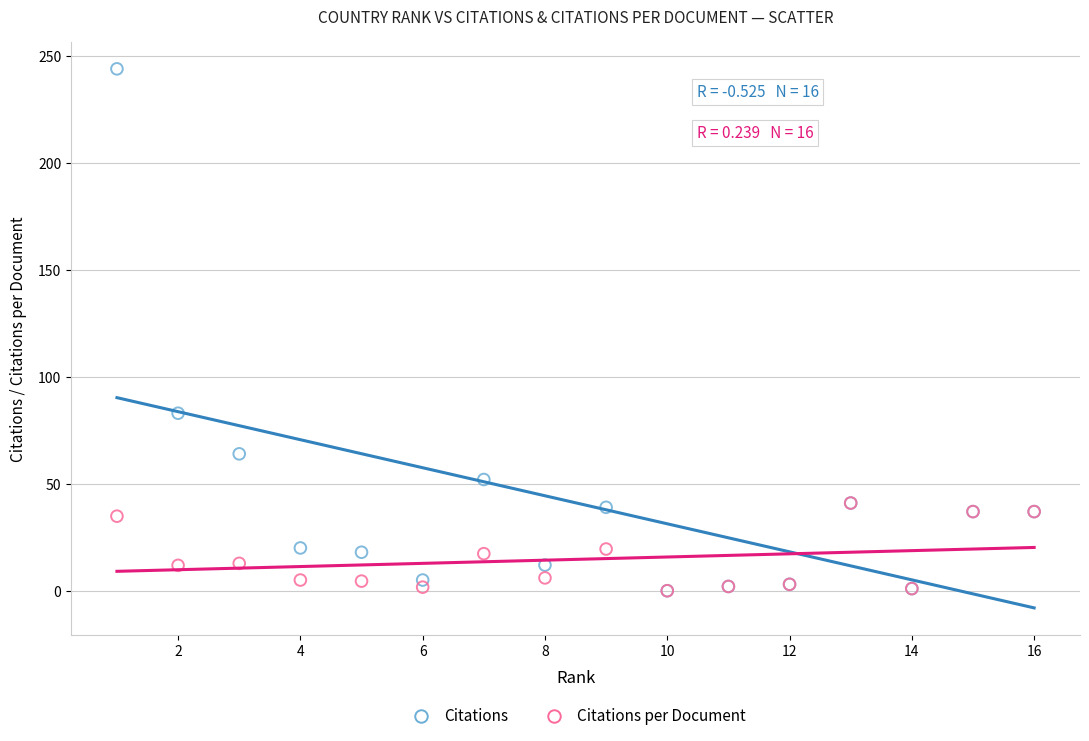

What are all the series names shown in the legend?

Citations, Citations per Document